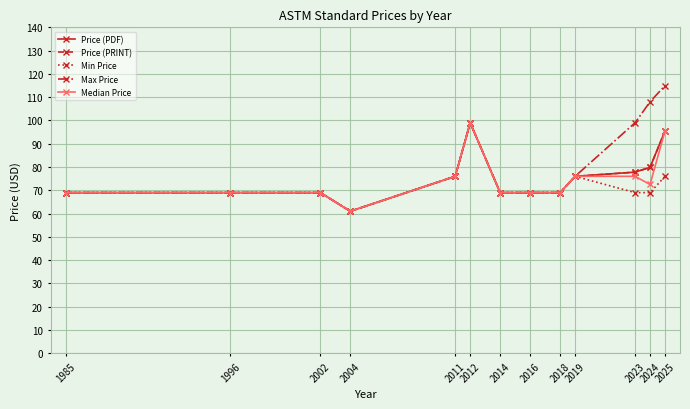

How many interior local peaks does the Median Price series have?

1